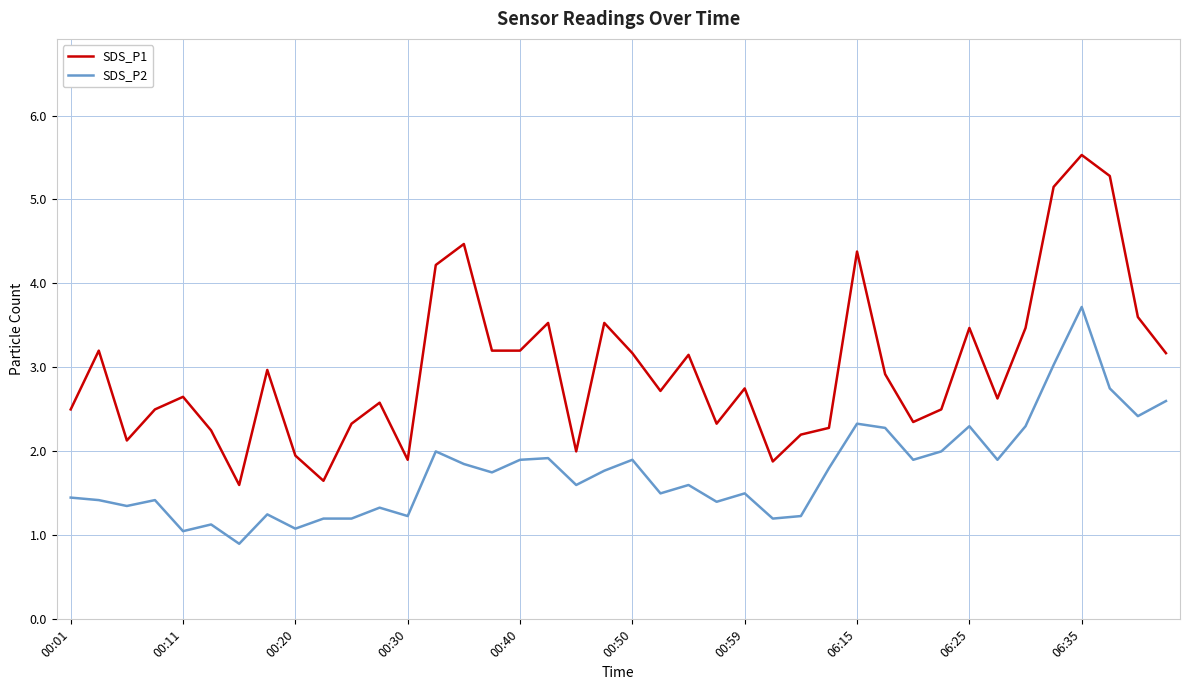

Which series has the largest range (max minus min)?

SDS_P1